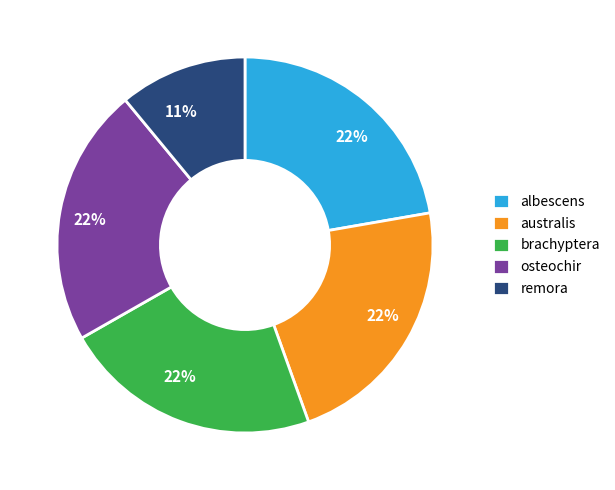

Approximately how many times larger is the value at australis compared to albescens?

1.0